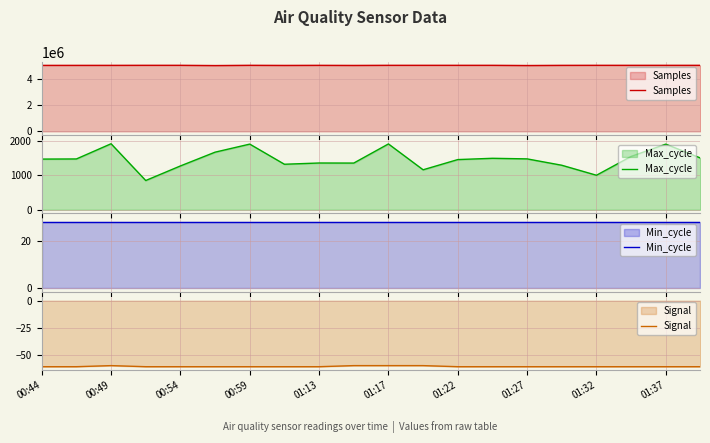

How many series are shown in this chart?

4